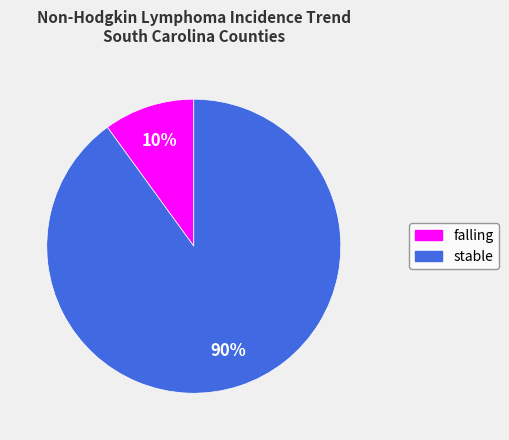

Is there any slice that represents more than half of the pie?

Yes